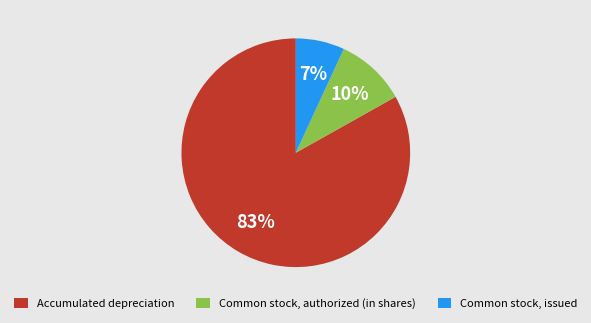

To the nearest percent, what is the difference between the Accumulated depreciation and Common stock, issued slice percentages?

76%